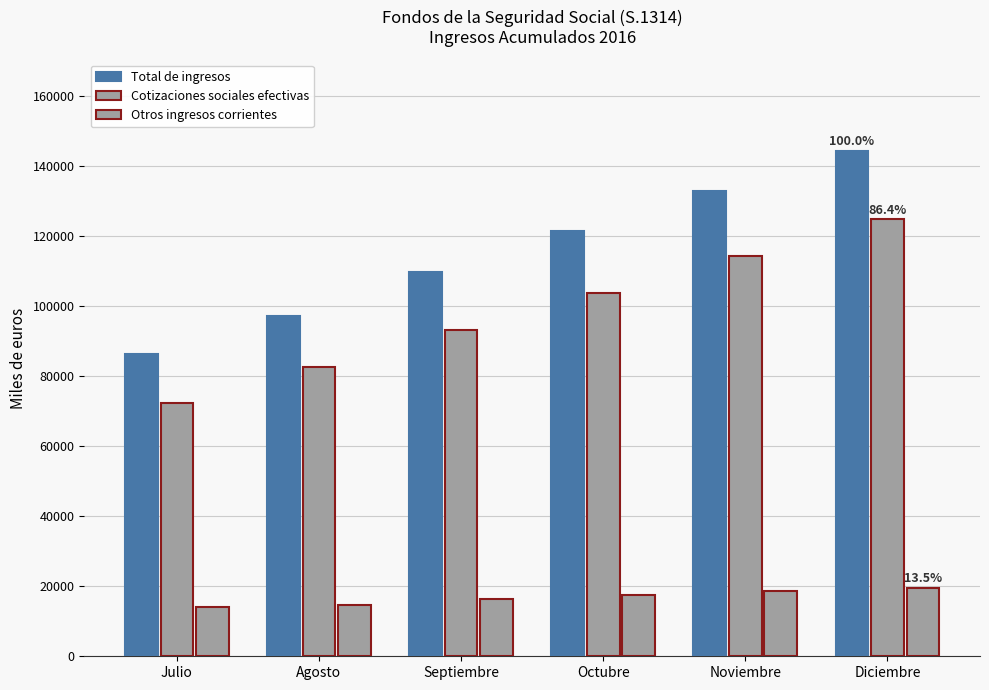

What is the spread (max minus min) of values at Agosto?

82771